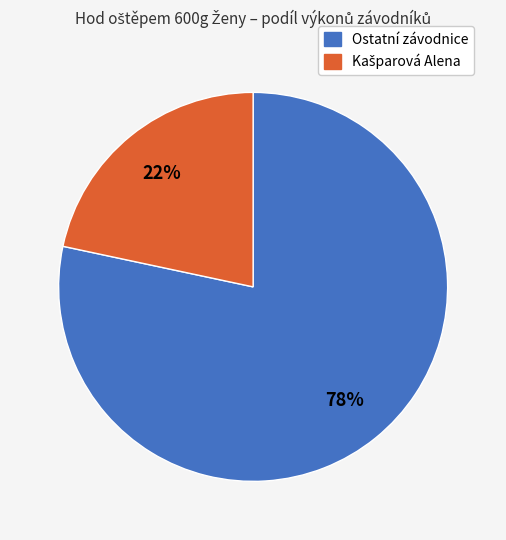

Does any single category account for the majority?

Yes